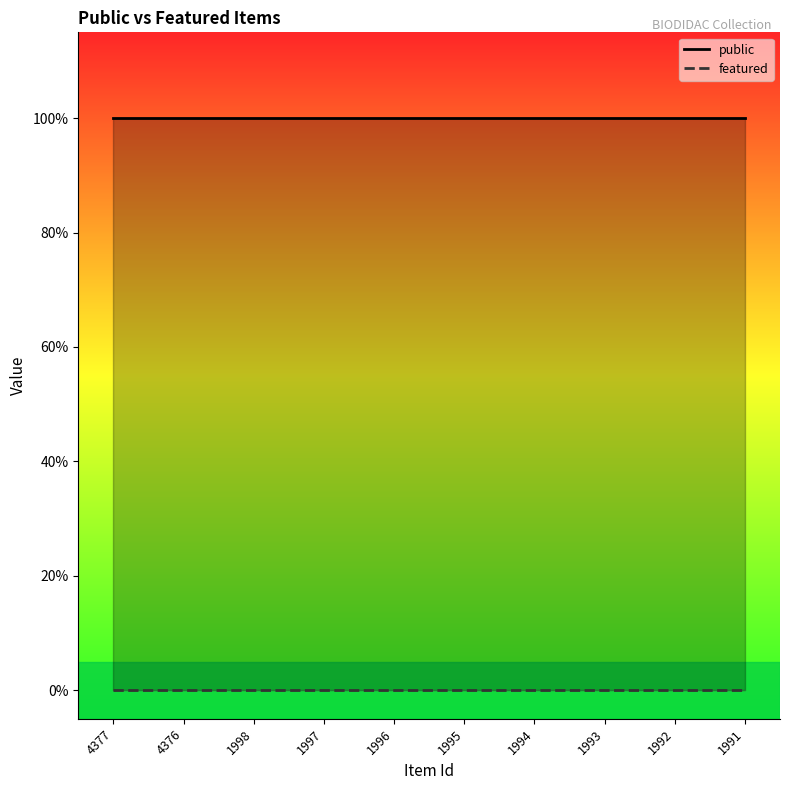

True or false: public has more than 1 points higher than both neighbors.

False